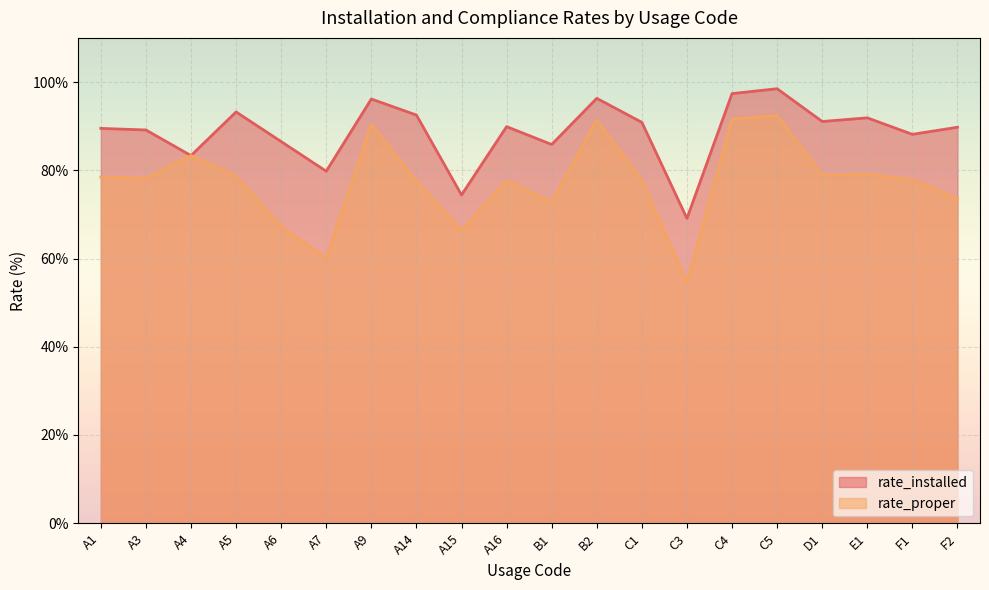

True or false: rate_installed and rate_proper intersect in this chart.

False